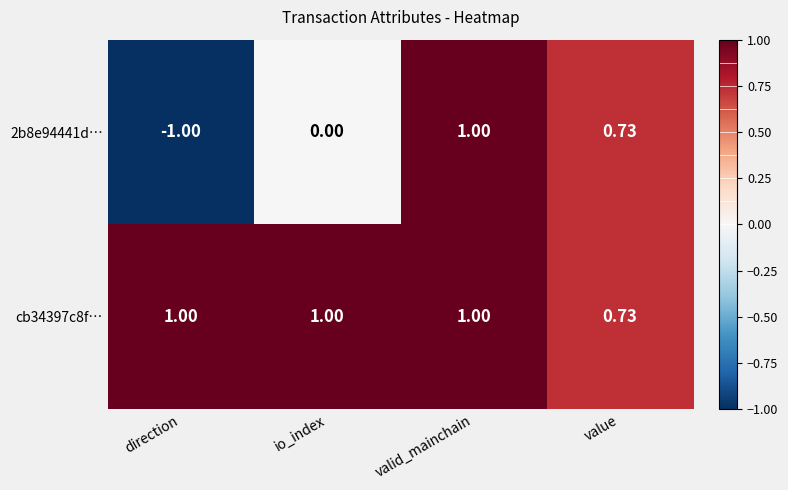

List the series in order of their overall mean, lowest first.

2b8e94441d…, cb34397c8f…